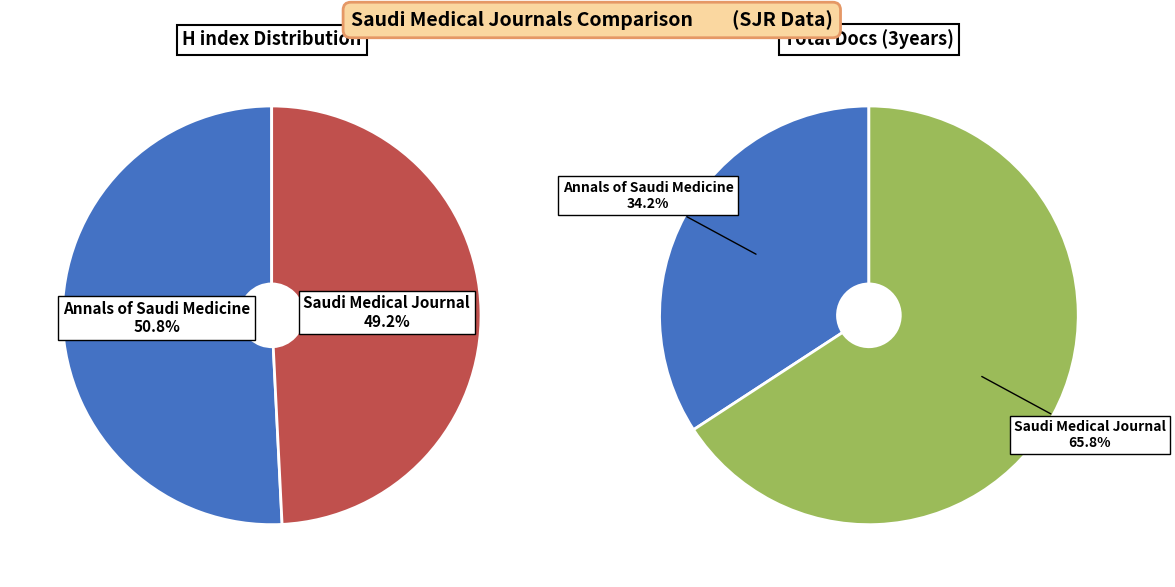

To the nearest percent, what is the difference between the largest and smallest slice percentages?

32%